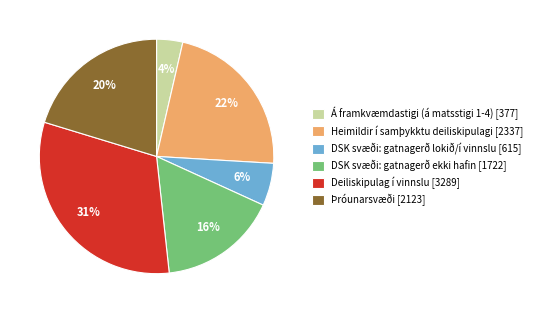

True or false: Þróunarsvæði accounts for 14% of the total.

False